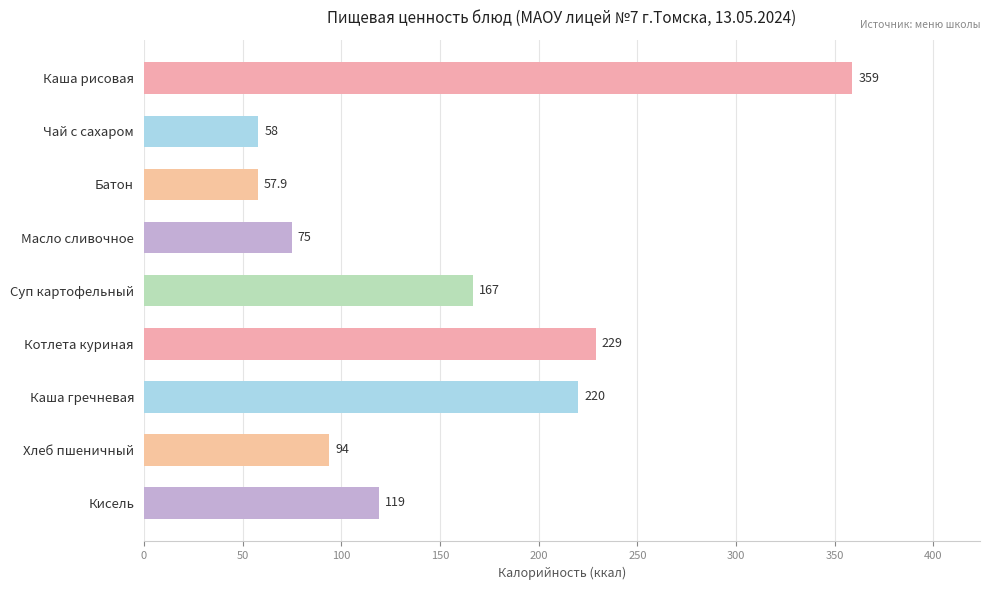

Reading top to bottom, what are all the values shown in this chart?

Каша рисовая=359.0	Чай с сахаром=58.0	Батон=57.9	Масло сливочное=75.0	Суп картофельный=167.0	Котлета куриная=229.0	Каша гречневая=220.0	Хлеб пшеничный=94.0	Кисель=119.0